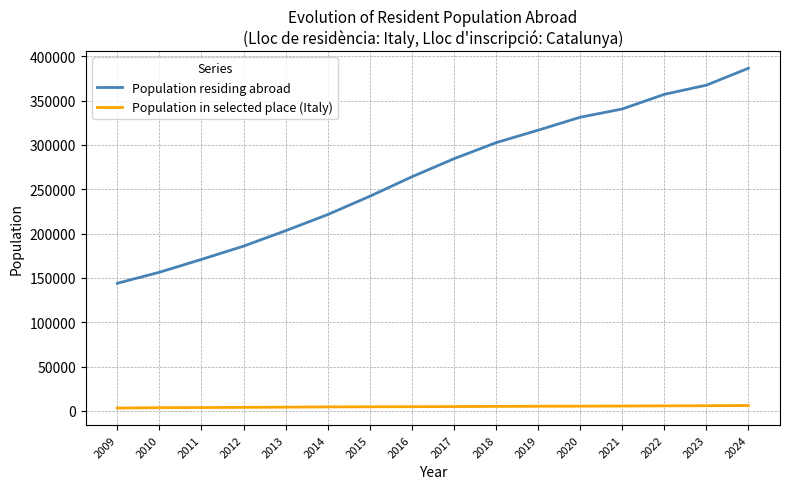

What is the greatest value displayed?

386486